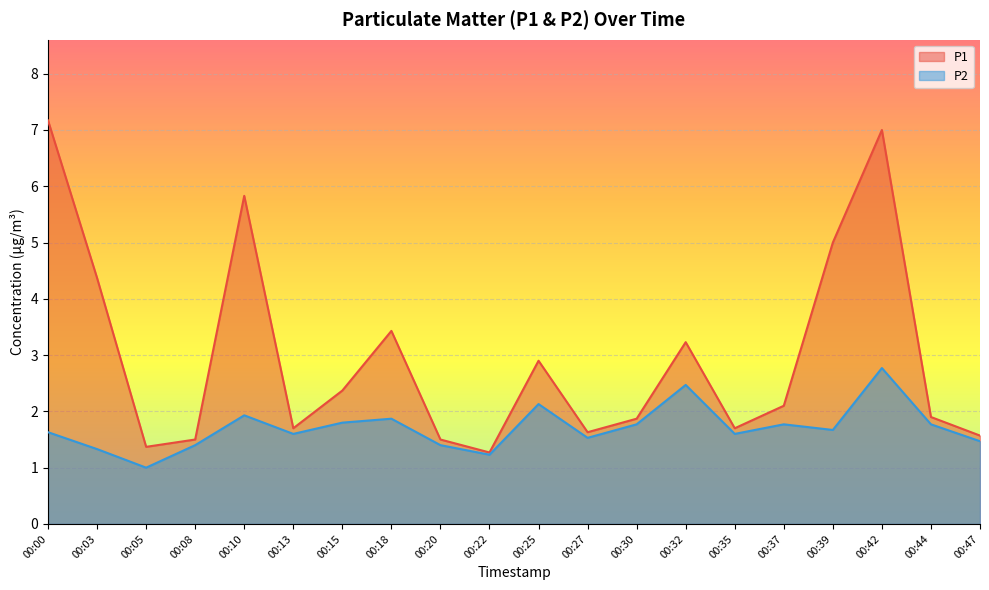

What is the greatest value displayed?

7.2